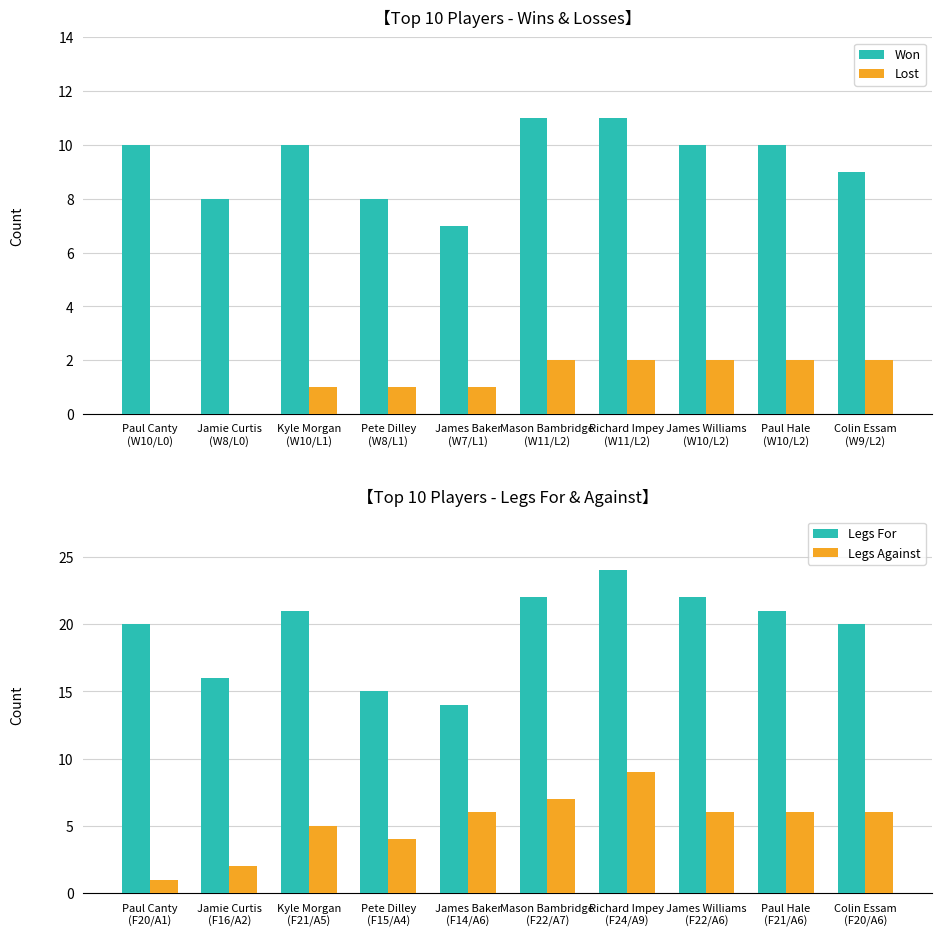

What is the difference between the second highest and minimum values in the Legs Against series?

6